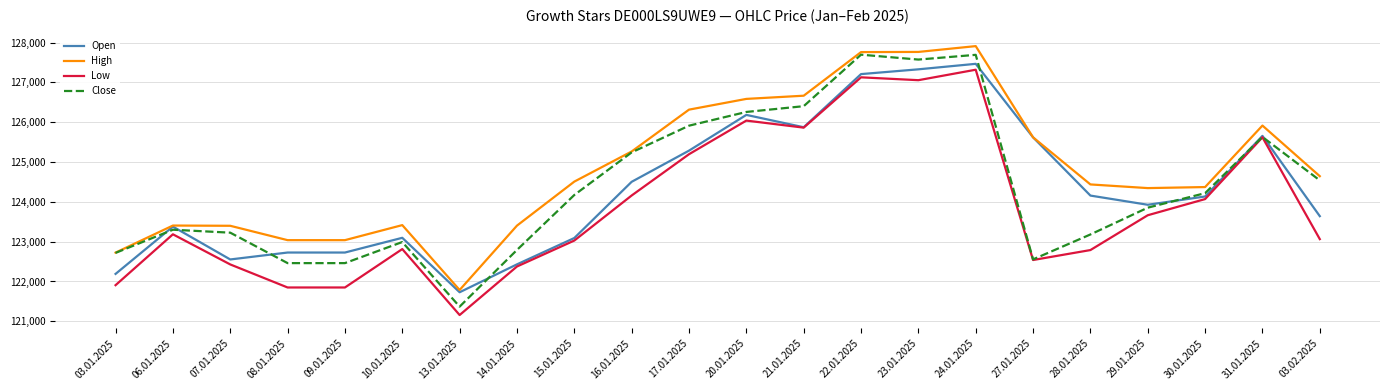

Which series has the widest spread of values?

Close